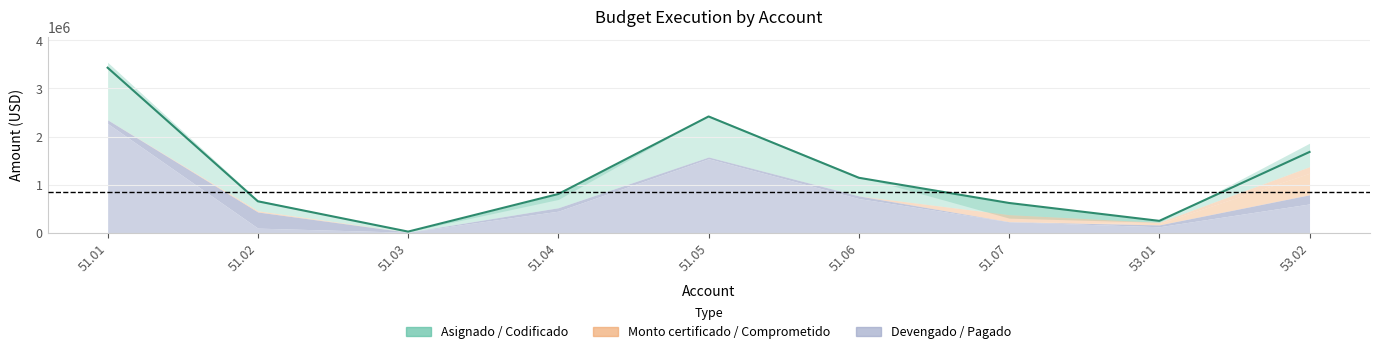

How many interior local valleys does the Codificado series have?

2